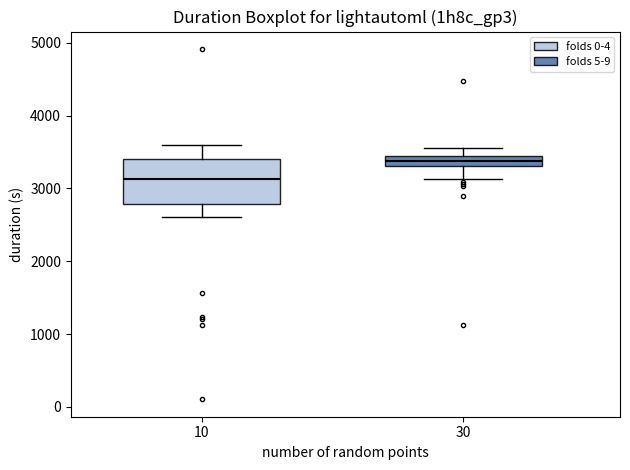

Where does the upper whisker of the box at x = 30 end on the y-axis? The values are not printed on the chart, so give them approximately, as read against the axis.

3600